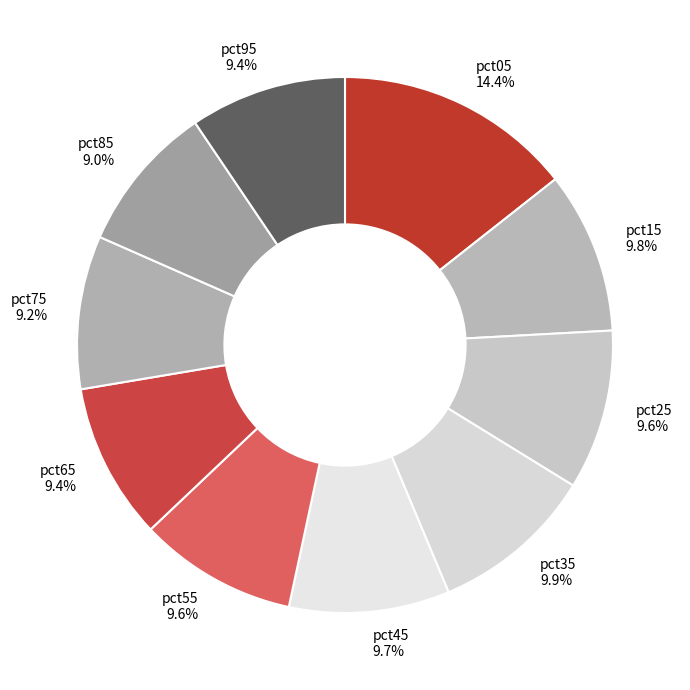

Is it true that pct25 is 1% of the pie?

False